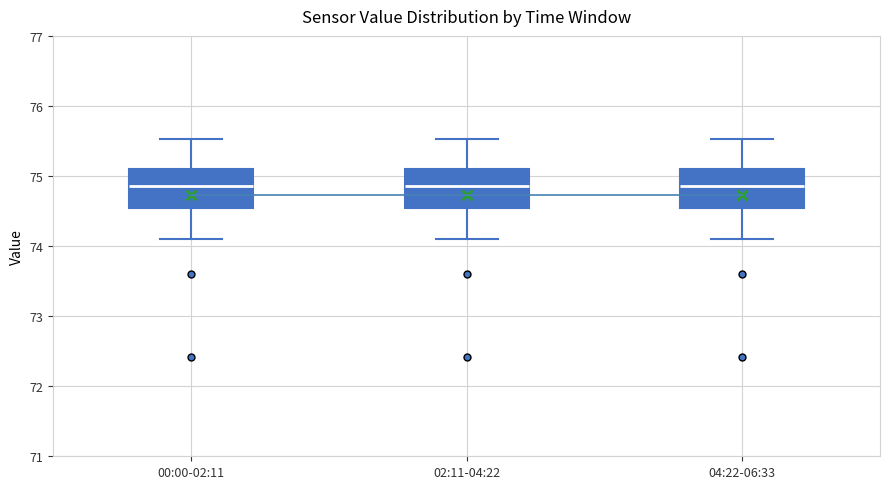

Reading left to right, read every box against the y-axis: the position of its median line, the range the box covers, and the ends of its whiskers. The values are not printed on the chart, so give them approximately, as read against the axis.

00:00-02:11: median 74.9, box 74.5 to 75.1, whiskers 74.1 to 75.5
02:11-04:22: median 74.9, box 74.5 to 75.1, whiskers 74.1 to 75.5
04:22-06:33: median 74.9, box 74.5 to 75.1, whiskers 74.1 to 75.5